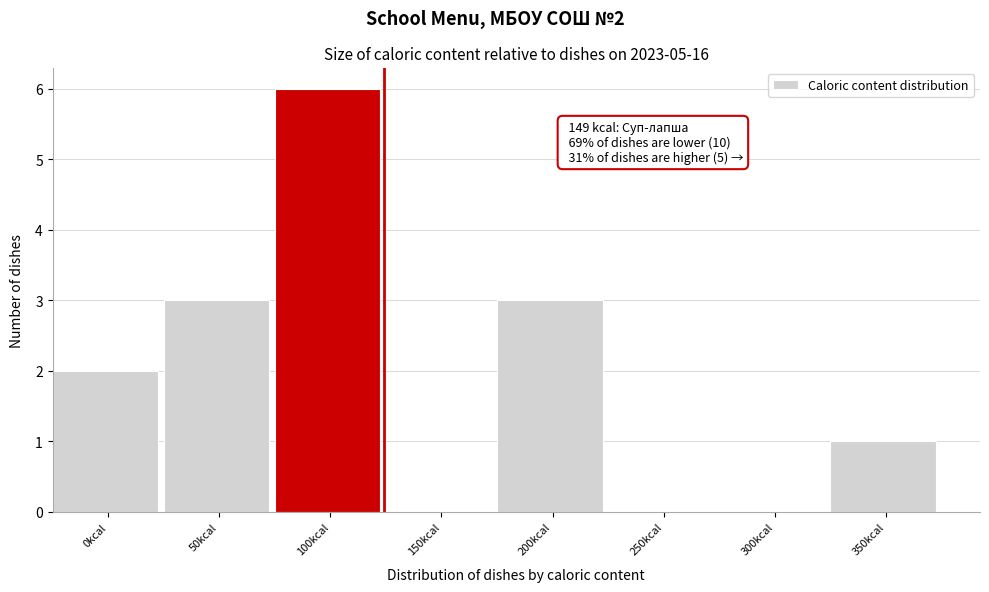

Reading left to right, transcribe all the data shown in this chart.

0kcal=2	50kcal=3	100kcal=6	150kcal=0	200kcal=3	250kcal=0	300kcal=0	350kcal=1